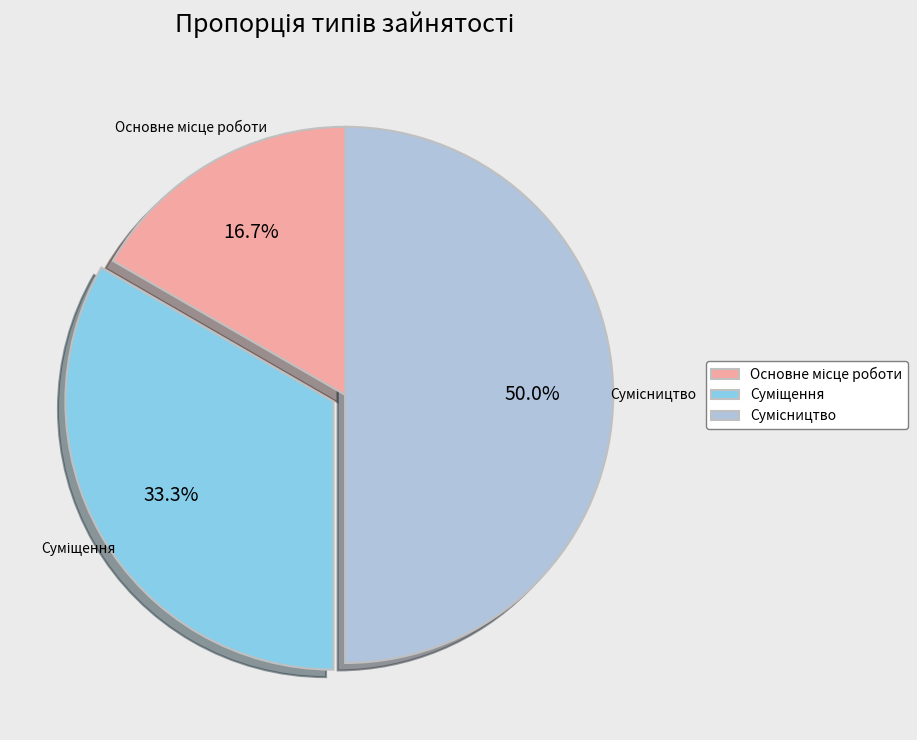

To the nearest percent, what is the difference between the Суміщення and Основне місце роботи slice percentages?

17%